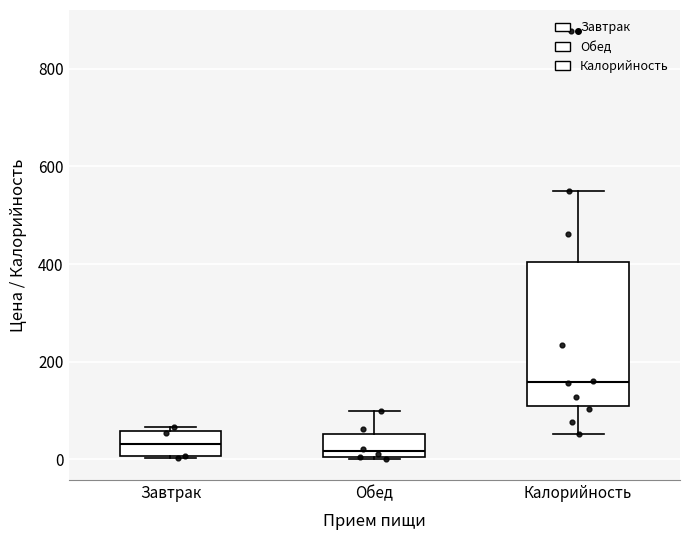

Which box's median line is the highest?

Калорийность